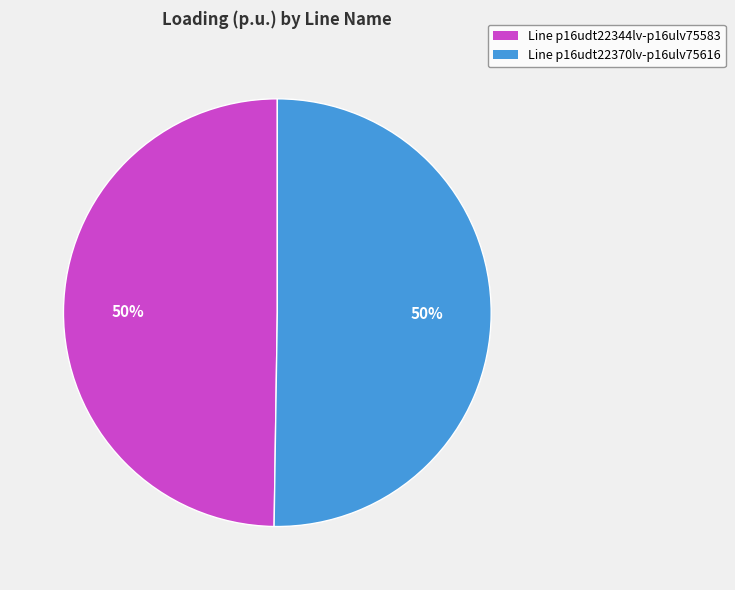

Is it true that Line p16udt22344lv-p16ulv75583 is 50% of the pie?

True